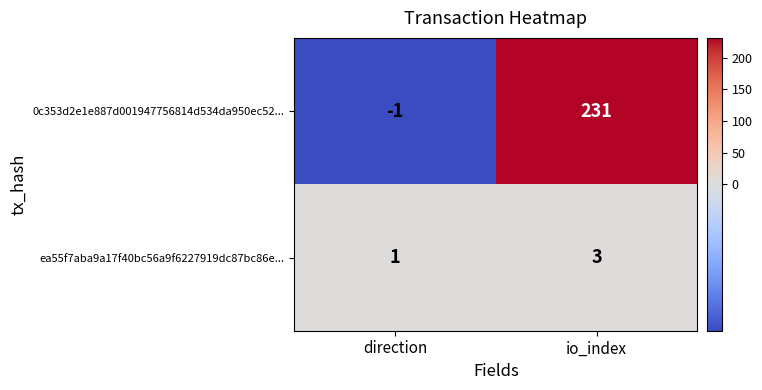

Which series has the widest spread of values?

0c353d2e1e887d001947756814d534da950ec52...